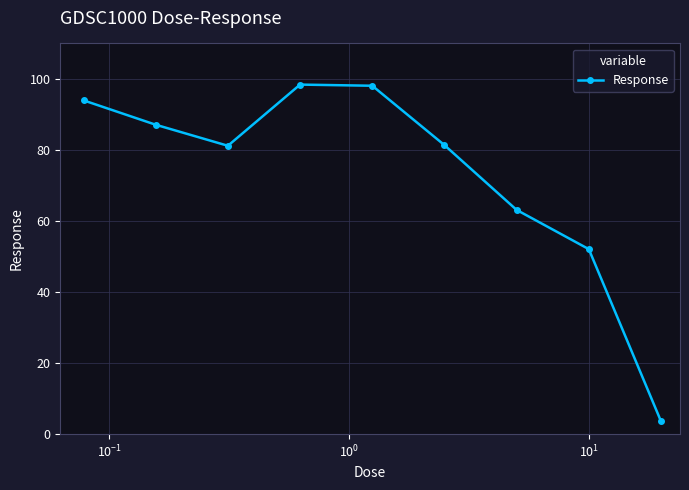

How many series are shown in this chart?

1